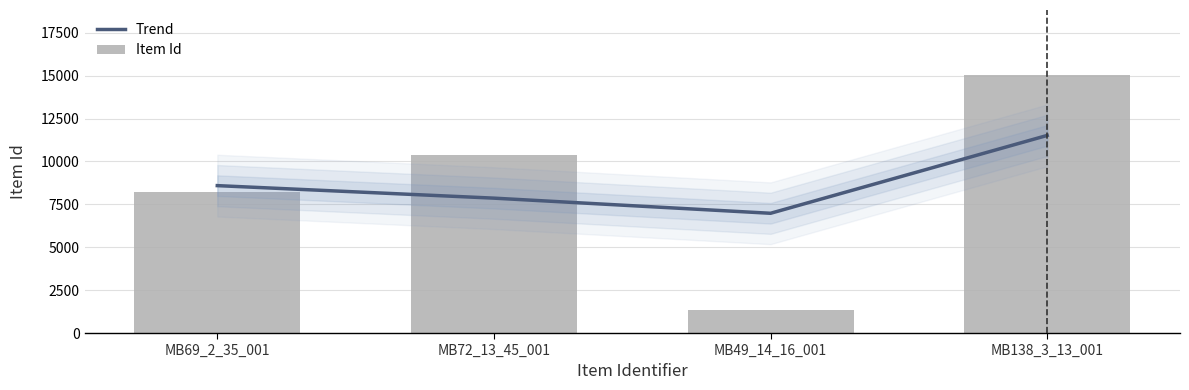

Which series changed the most between MB72_13_45_001 and MB138_3_13_001?

Item Id